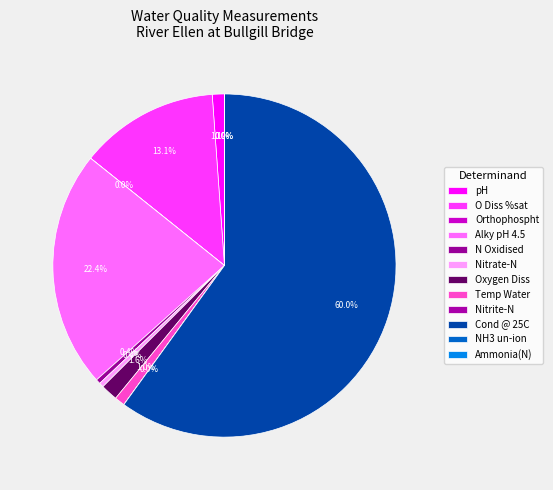

What percentage is the pH slice, to the nearest percent?

1%